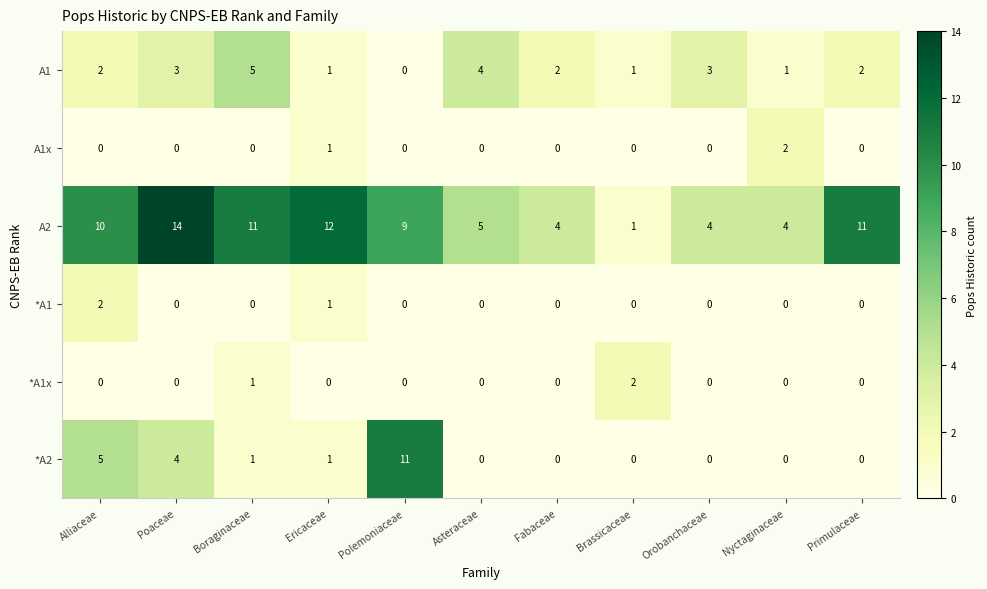

The value of *A1x at Orobanchaceae is 0. True or false?

True